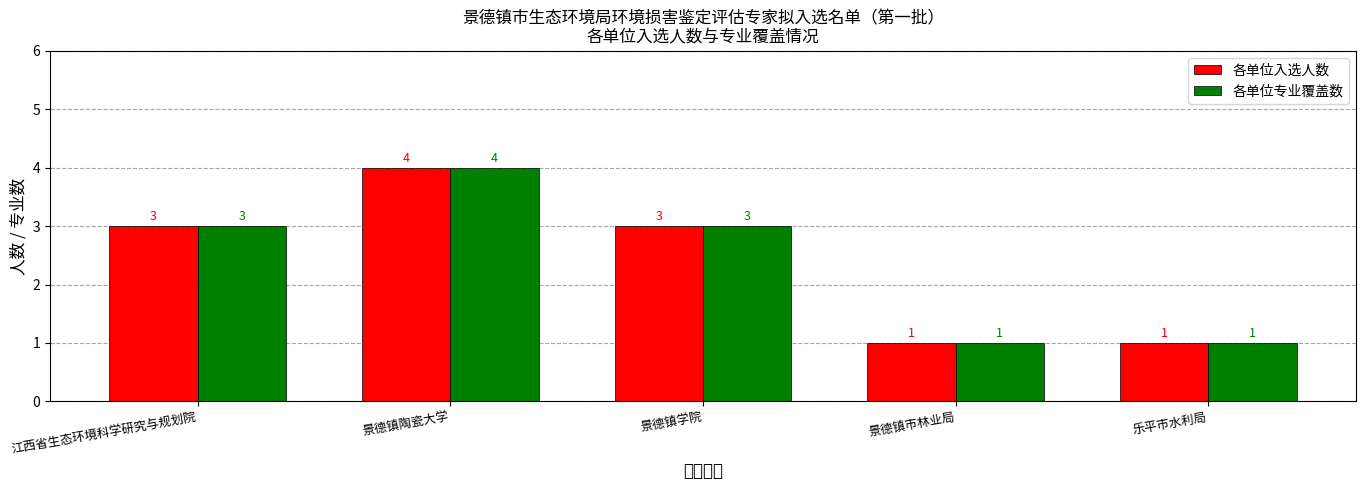

Count the 各单位入选人数 values in the range 1 to 3.

4